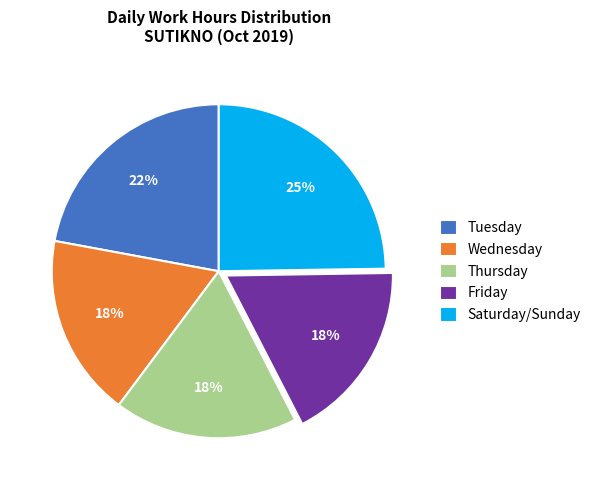

To the nearest percent, what is the difference between the Thursday and Tuesday slice percentages?

4%